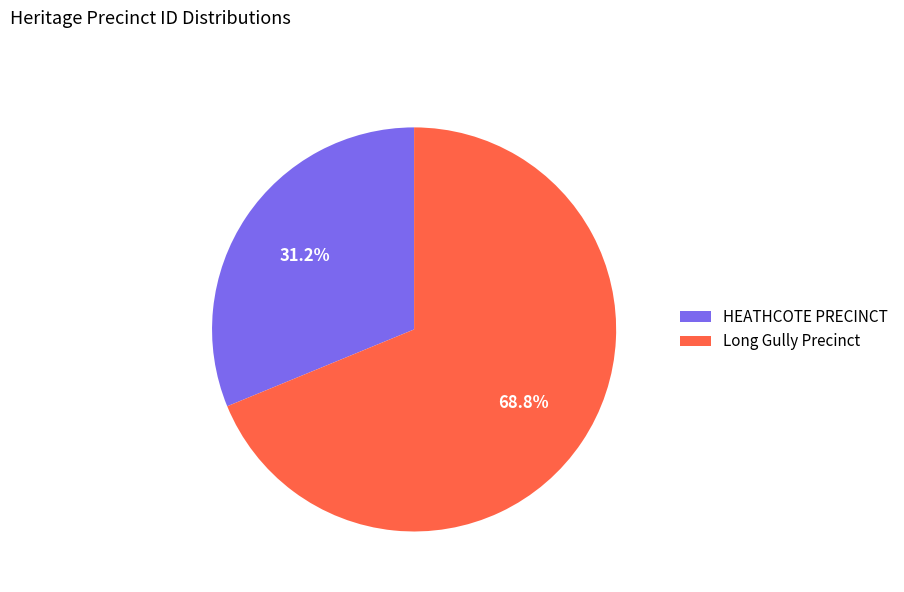

Which has a higher value, Long Gully Precinct or HEATHCOTE PRECINCT?

Long Gully Precinct